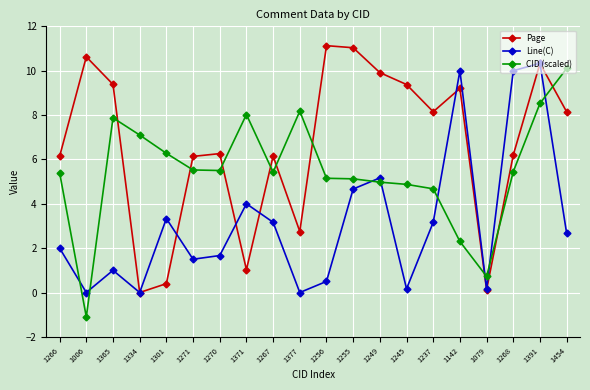

The CID (scaled) series shows 5.4 at 1267. True or false?

True